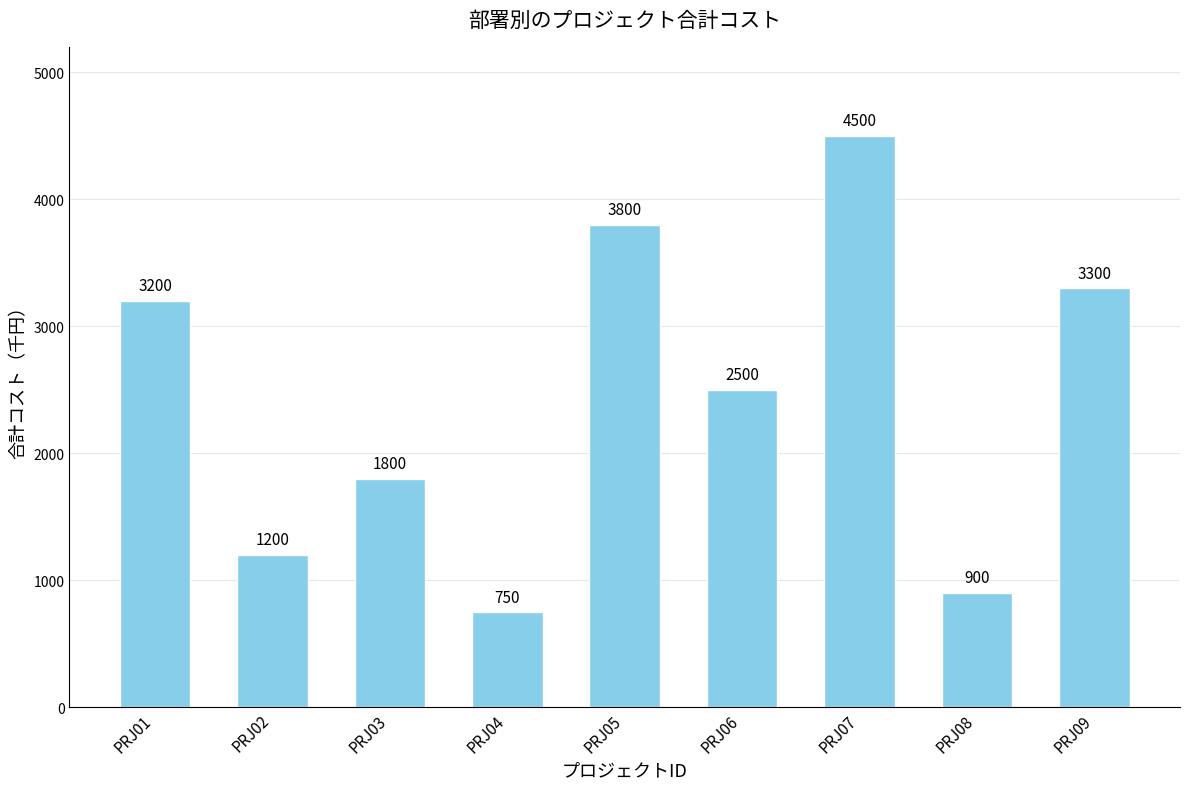

How many data points are less than 2500?

4